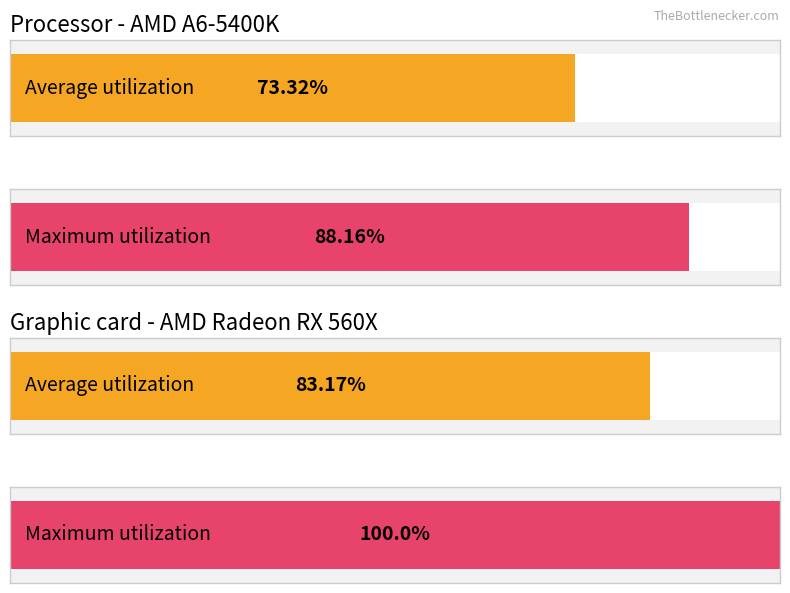

At 16, list the series in order from smallest to largest.

Average utilization, Maximum utilization